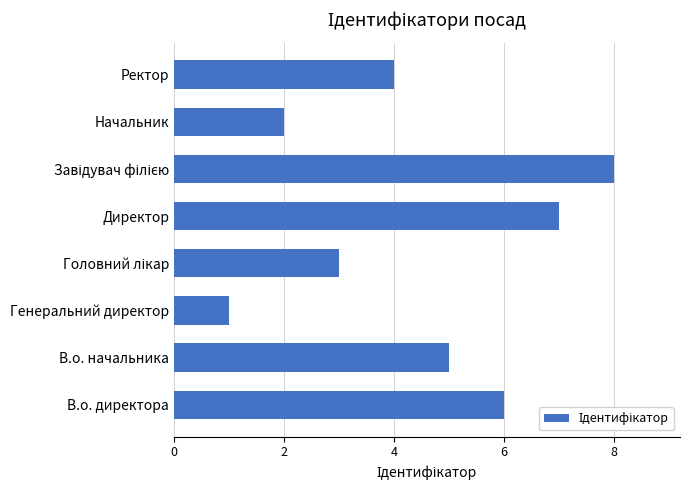

Reading bottom to top, transcribe all the data shown in this chart.

6	5	1	3	7	8	2	4